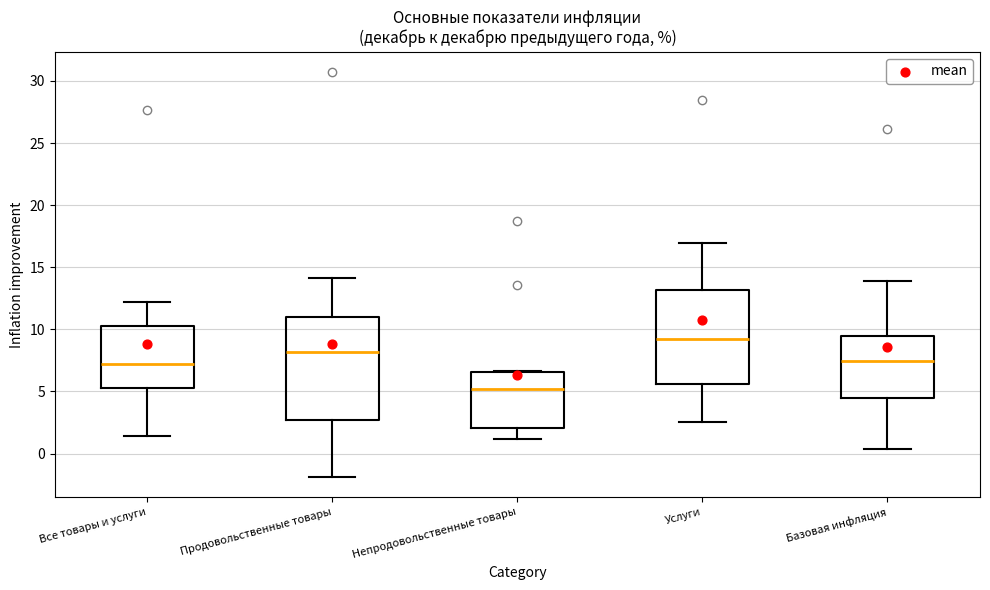

Reading left to right, read every box against the y-axis: the position of its median line, the range the box covers, and the ends of its whiskers. The values are not printed on the chart, so give them approximately, as read against the axis.

Все товары и услуги: median 7.0, box 5.5 to 10.0, whiskers 1.5 to 12.0
Продовольственные товары: median 8.0, box 2.5 to 11.0, whiskers -2.0 to 14.0
Непродовольственные товары: median 5.0, box 2.0 to 6.5, whiskers 1.0 to 6.5
Услуги: median 9.0, box 5.5 to 13.0, whiskers 2.5 to 17.0
Базовая инфляция: median 7.5, box 4.5 to 9.5, whiskers 0.5 to 14.0